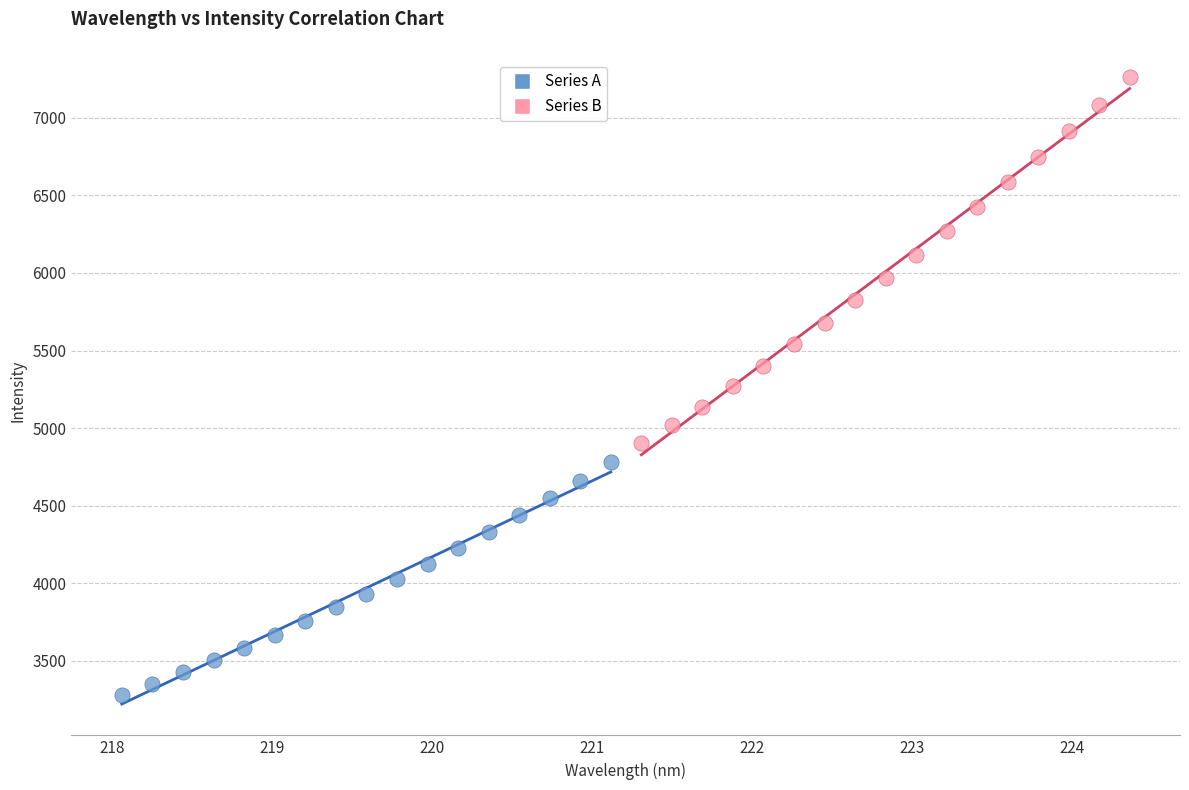

Which series contains the highest Y value?

Series B